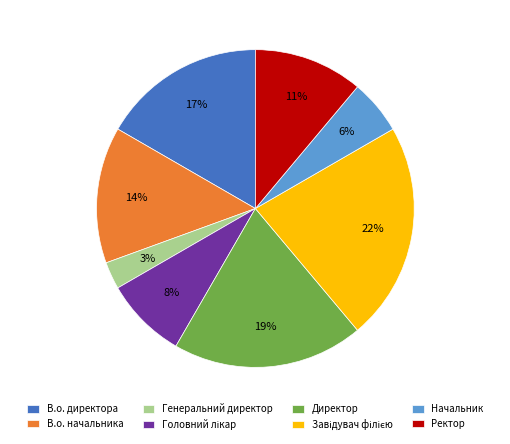

What is the smallest slice in the pie chart?

Генеральний директор